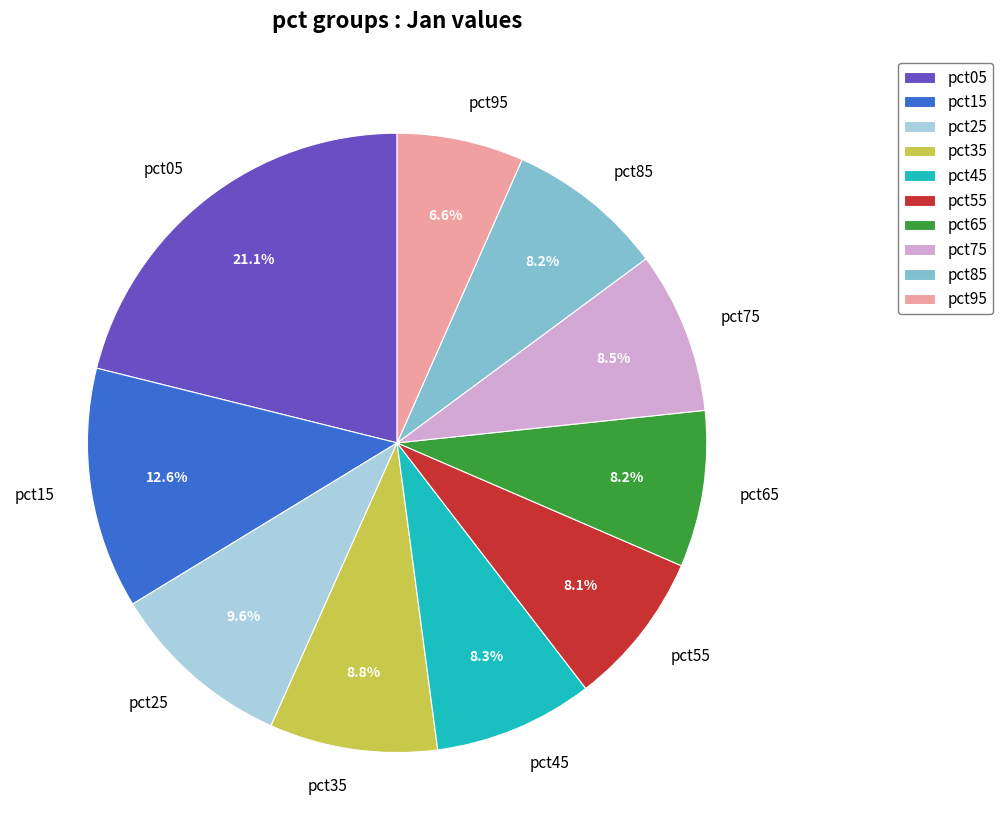

Which category has the biggest portion of the pie?

pct05